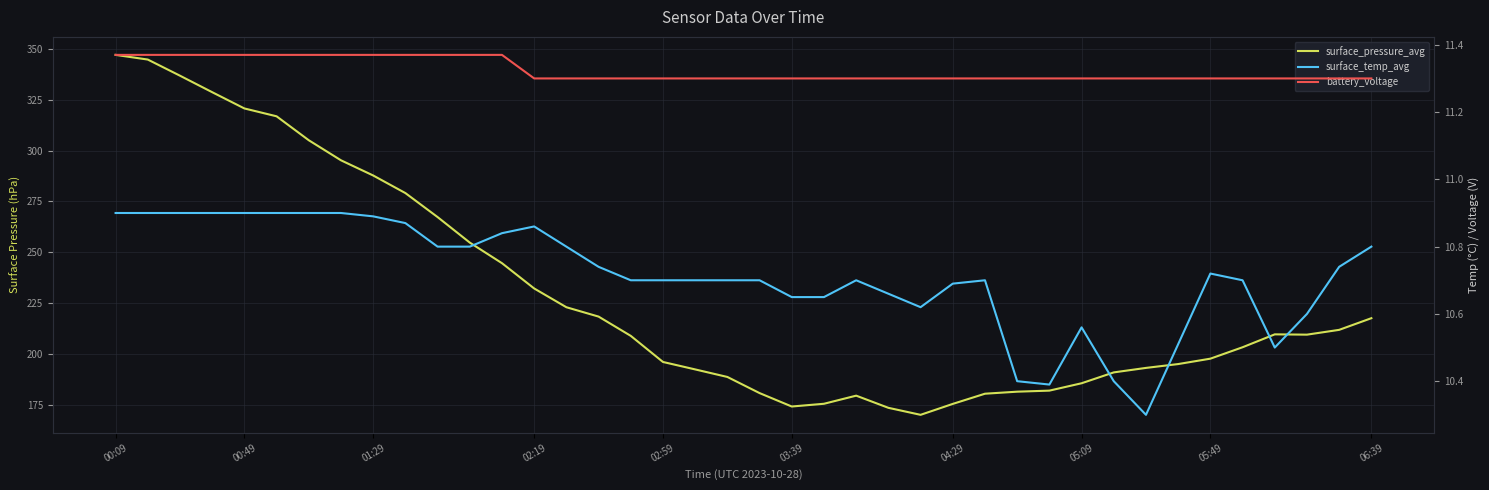

The value of surface_temp_avg at 12 is 18.9. True or false?

False